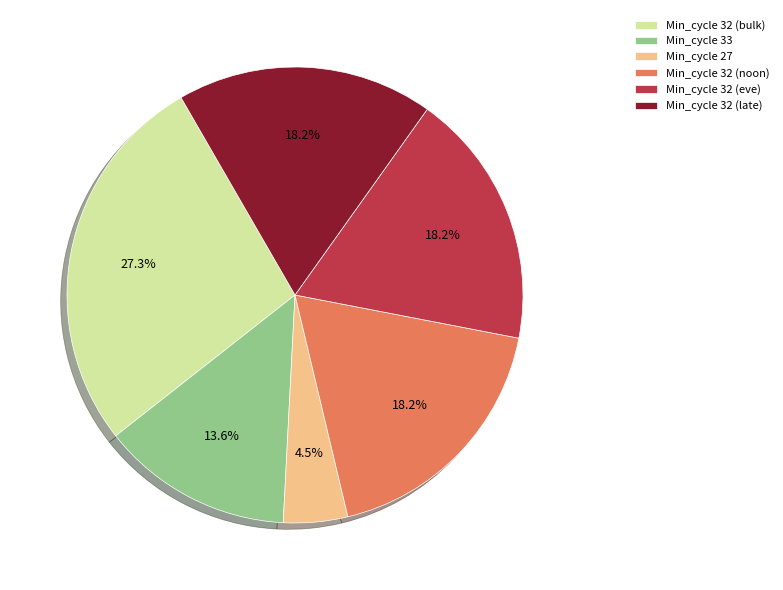

What is the ratio of the value at Min_cycle 33 to the value at Min_cycle 32 (bulk)?

0.5